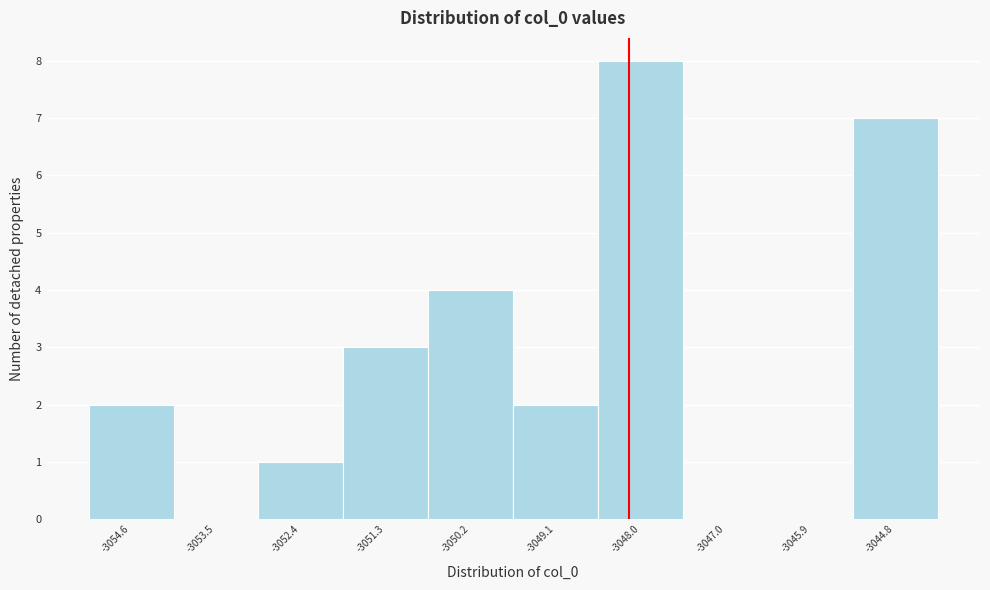

Reading left to right, list every bar in this chart as the range it spans on the x-axis followed by its height. Neither the bar edges nor the heights are printed on the chart, so give them approximately, as read against the axes.

-3055.2 to -3054.0: 2
-3054.0 to -3053.0: 0
-3053.0 to -3051.8: 1
-3051.8 to -3050.8: 3
-3050.8 to -3049.6: 4
-3049.6 to -3048.6: 2
-3048.6 to -3047.6: 8
-3047.6 to -3046.4: 0
-3046.4 to -3045.4: 0
-3045.4 to -3044.2: 7